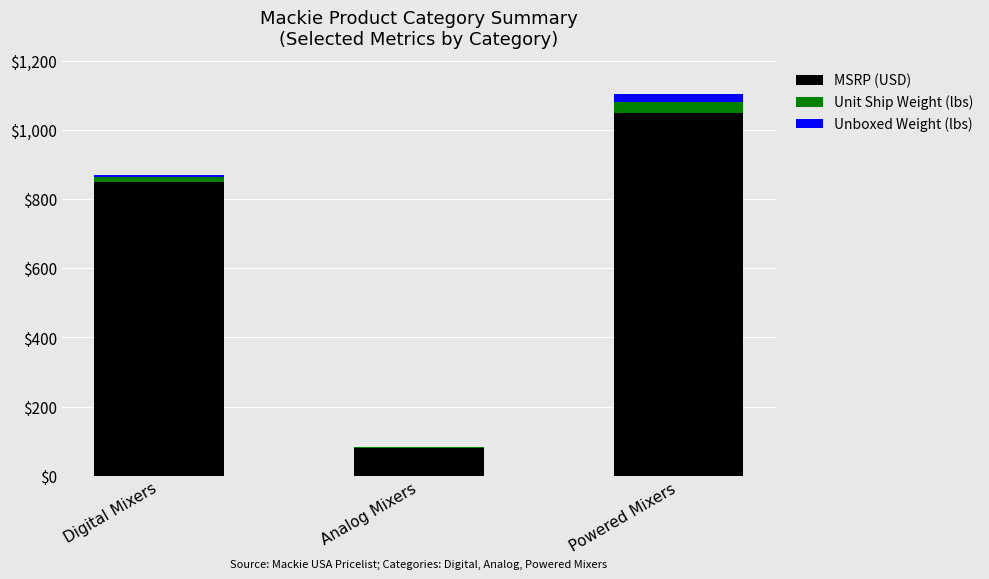

What is the approximate value of MSRP (USD) at Powered Mixers?

1050.0